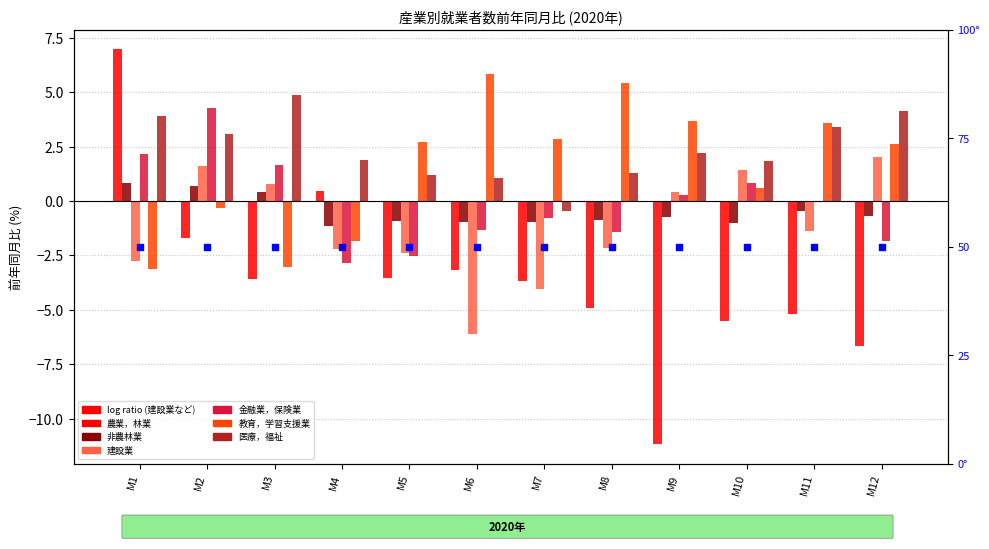

At how many categories does at least one series exceed -7?

12